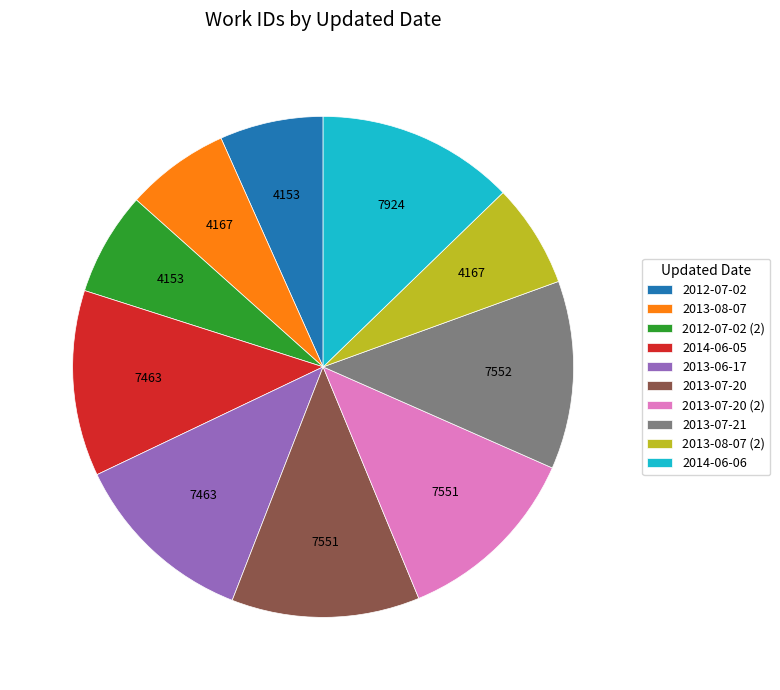

Which category has the biggest portion of the pie?

2014-06-06